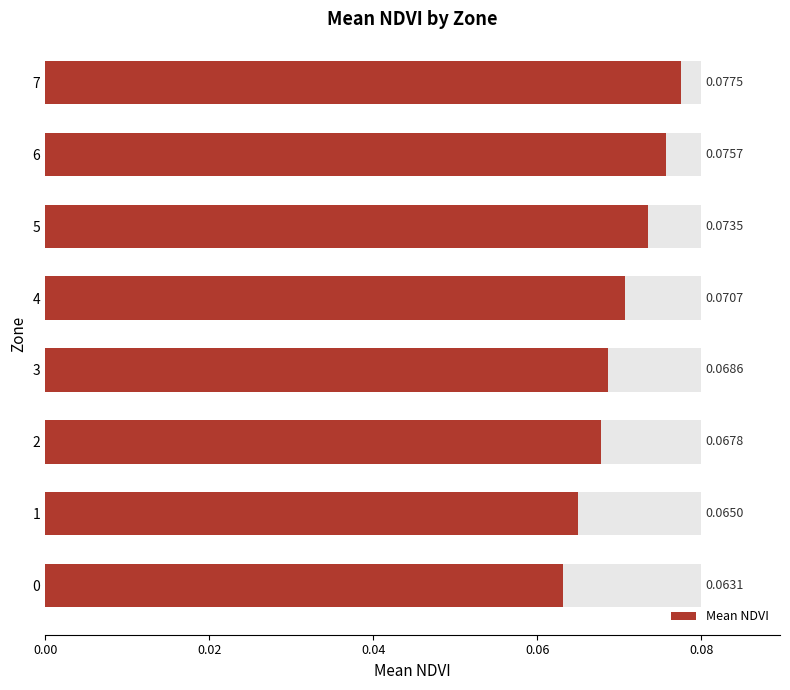

Count the values in the range 0 to 1.

8